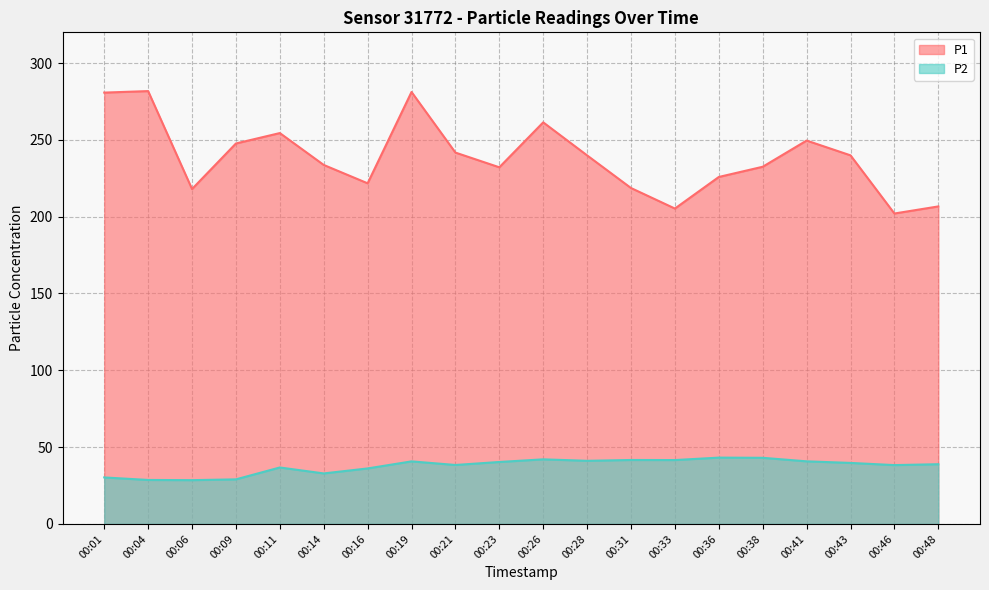

What is the total value across all series at 00:33?

246.9